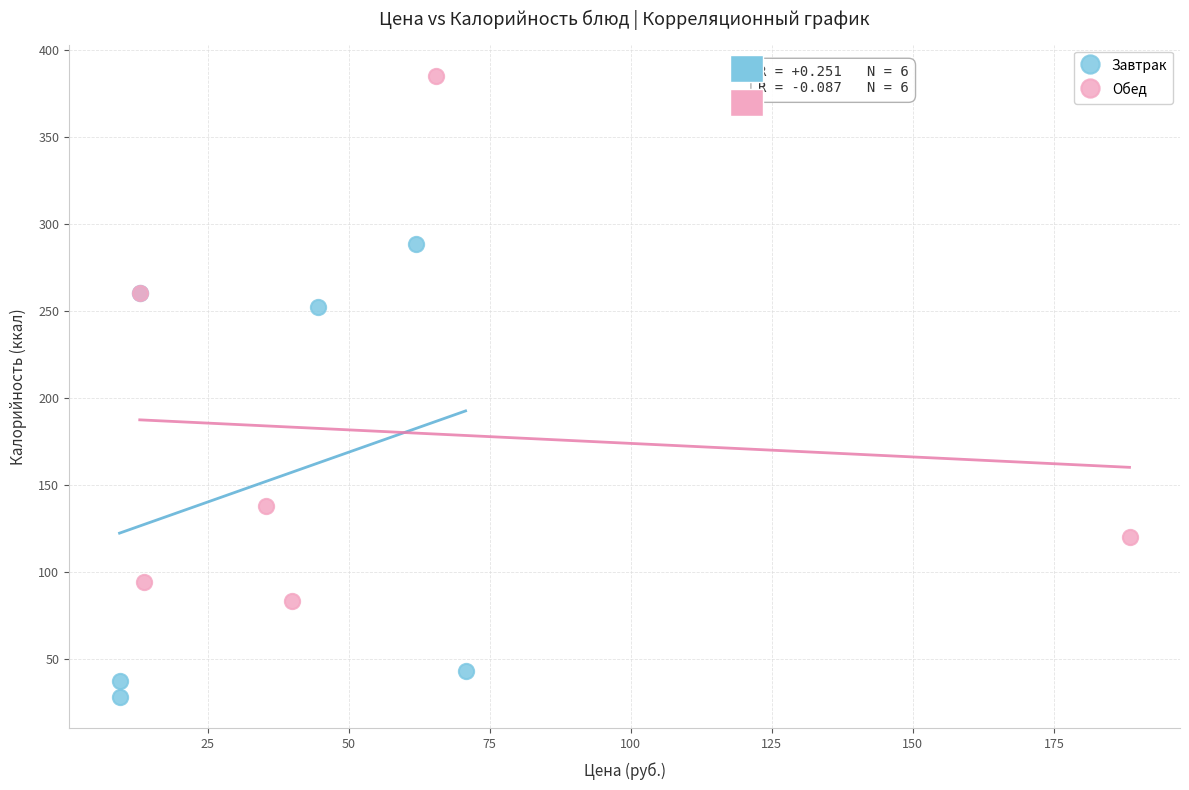

What are all the series names shown in the legend?

Завтрак, Обед